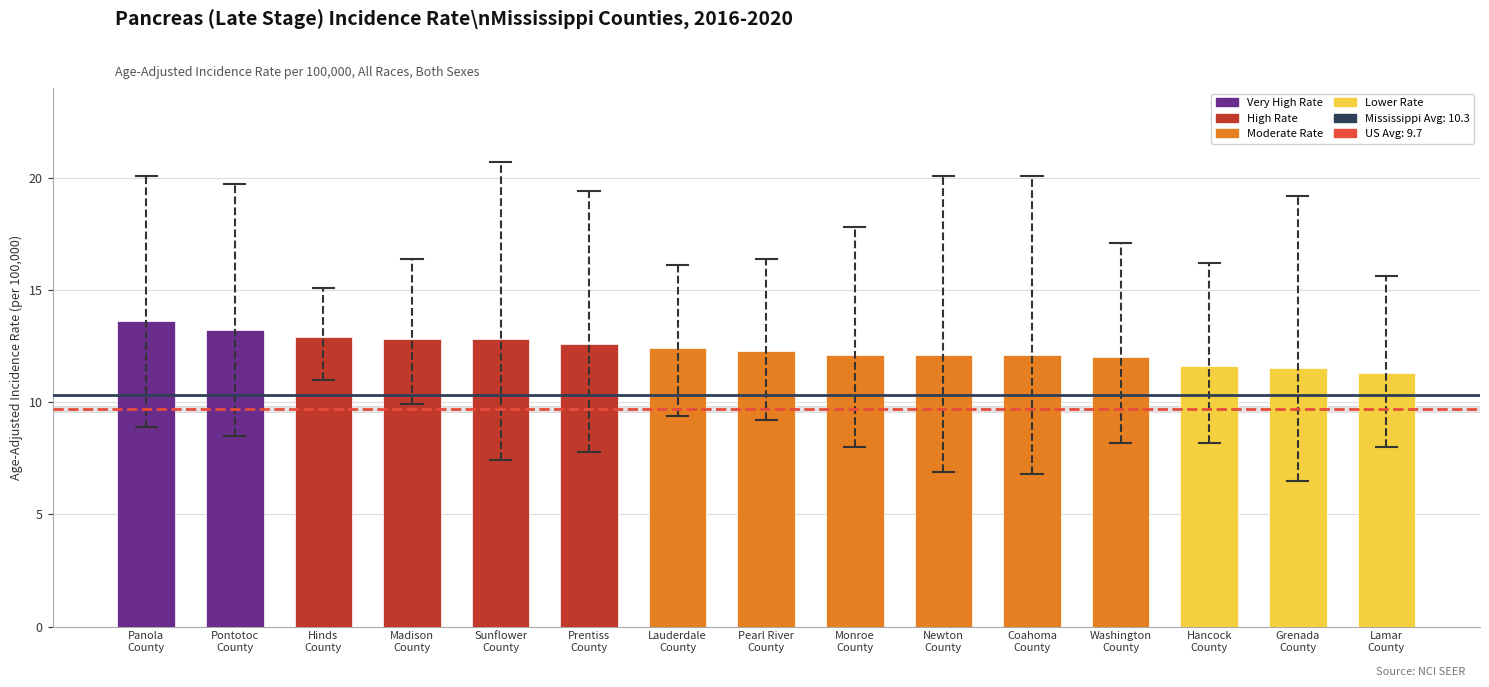

What is the minimum value shown in the chart?

11.3